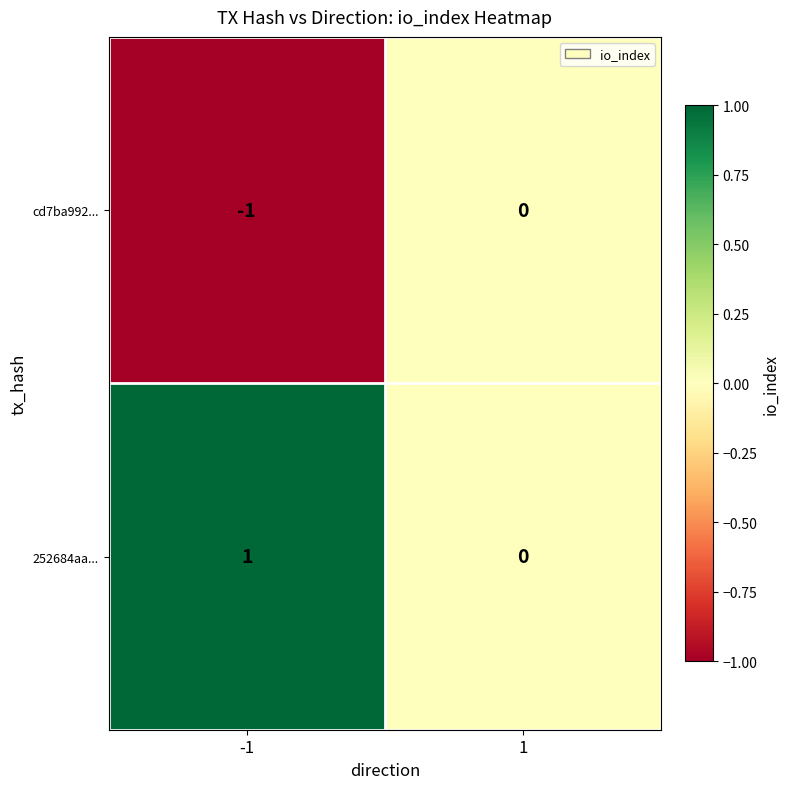

True or false: cd7ba992... has a value of -1 at -1.

True